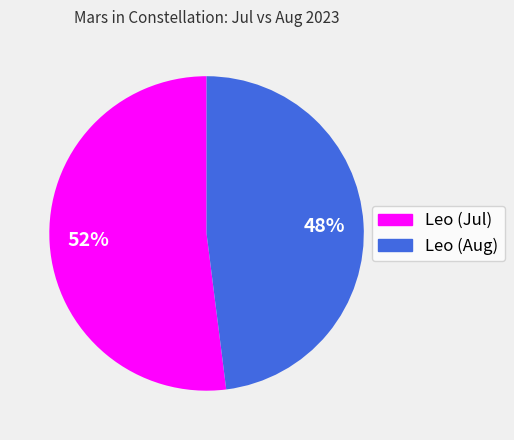

Approximately how many times larger is the value at Leo (Aug) compared to Leo (Jul)?

0.9